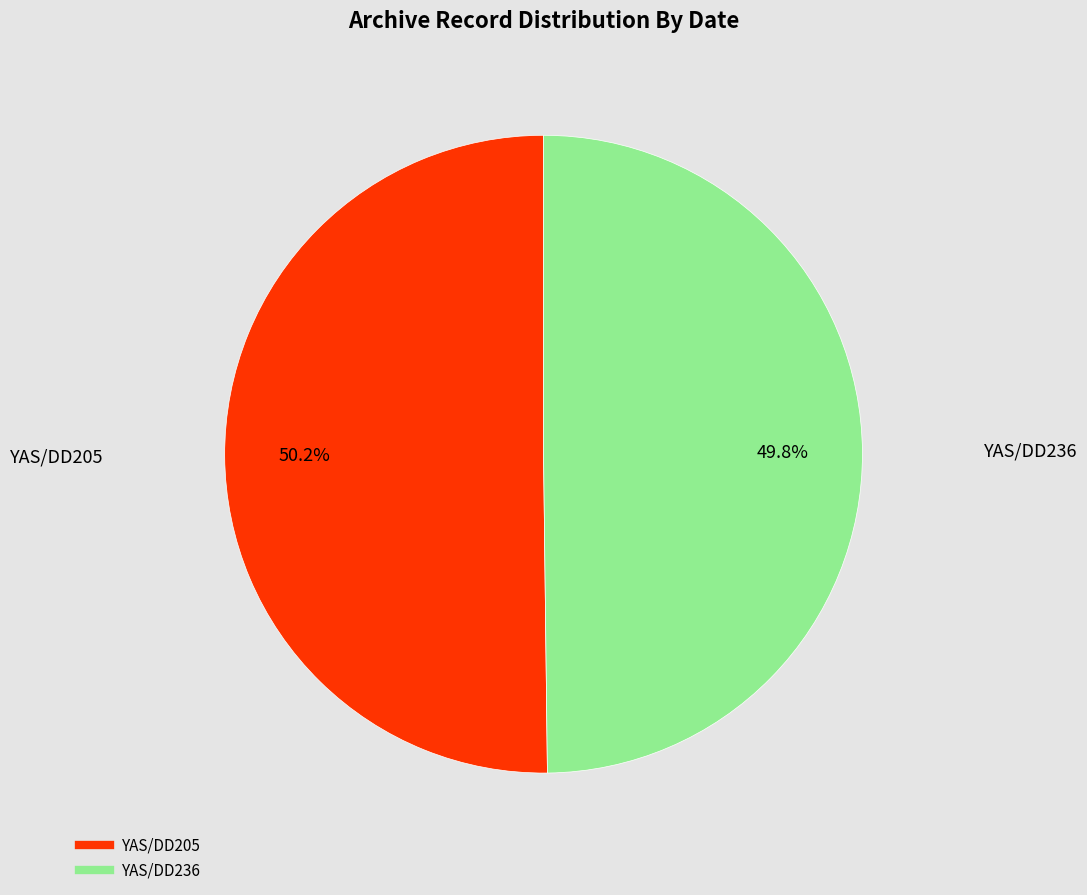

The YAS/DD205 slice represents 62% of the pie. True or false?

False